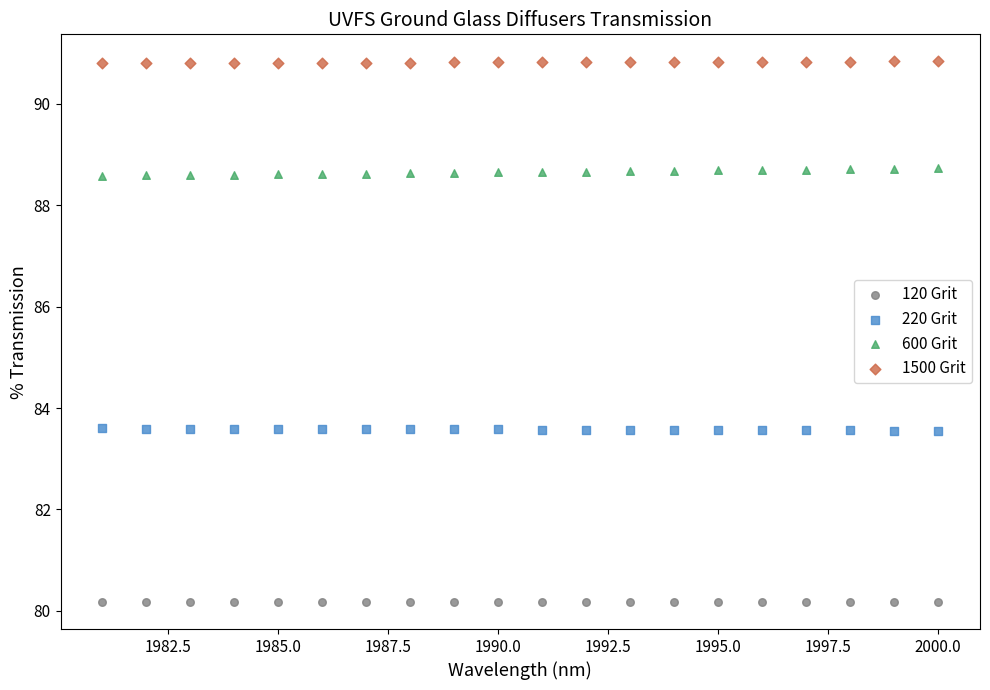

Which series reaches the maximum Y coordinate?

1500 Grit